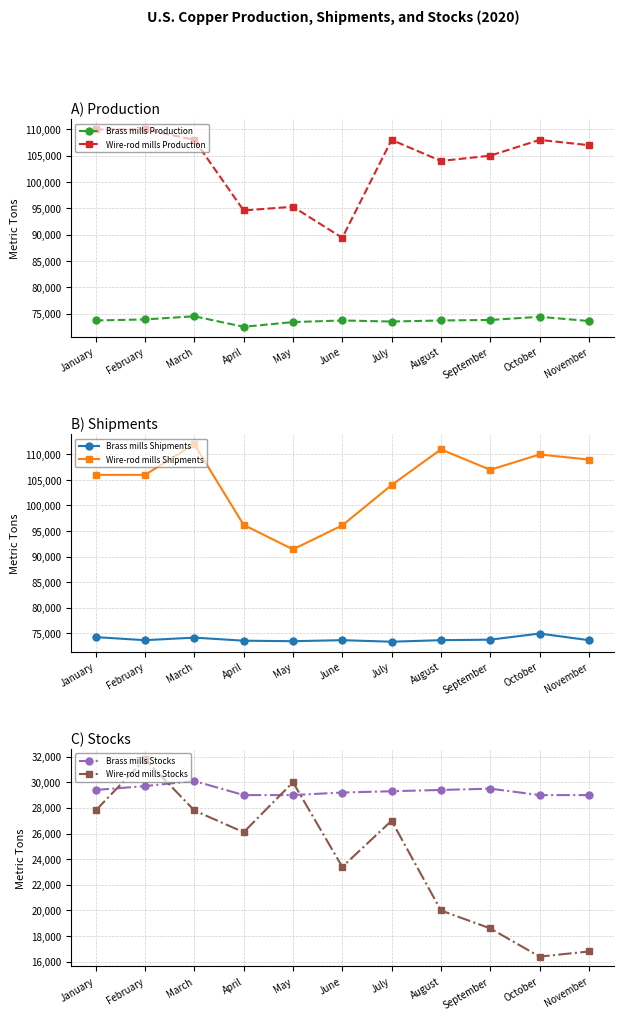

The Wire-rod mills Stocks series shows 4028 at September. True or false?

False